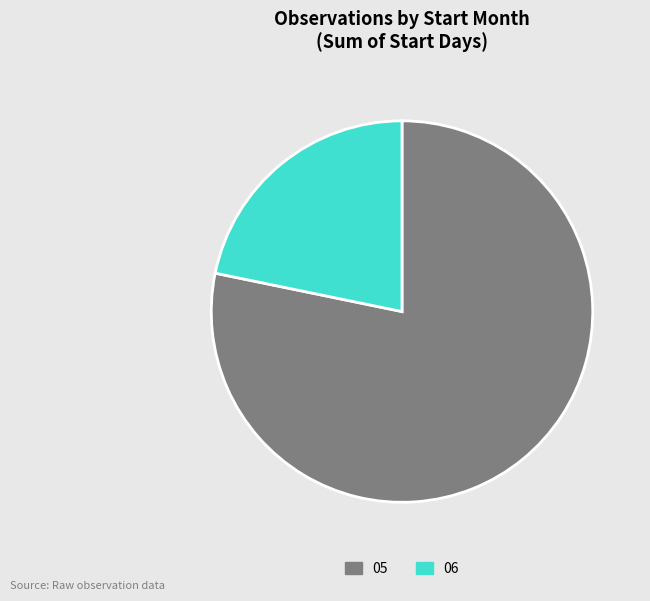

How many segments does this pie chart have?

2